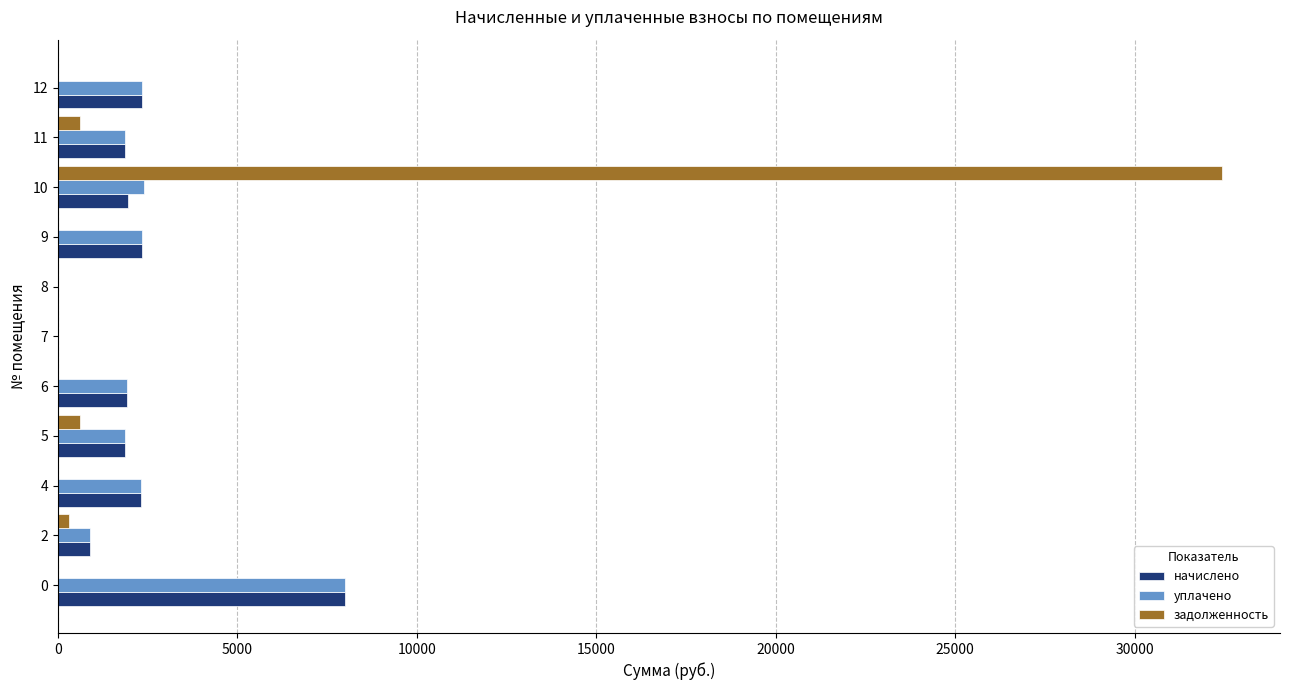

What is the greatest value displayed?

32423.1